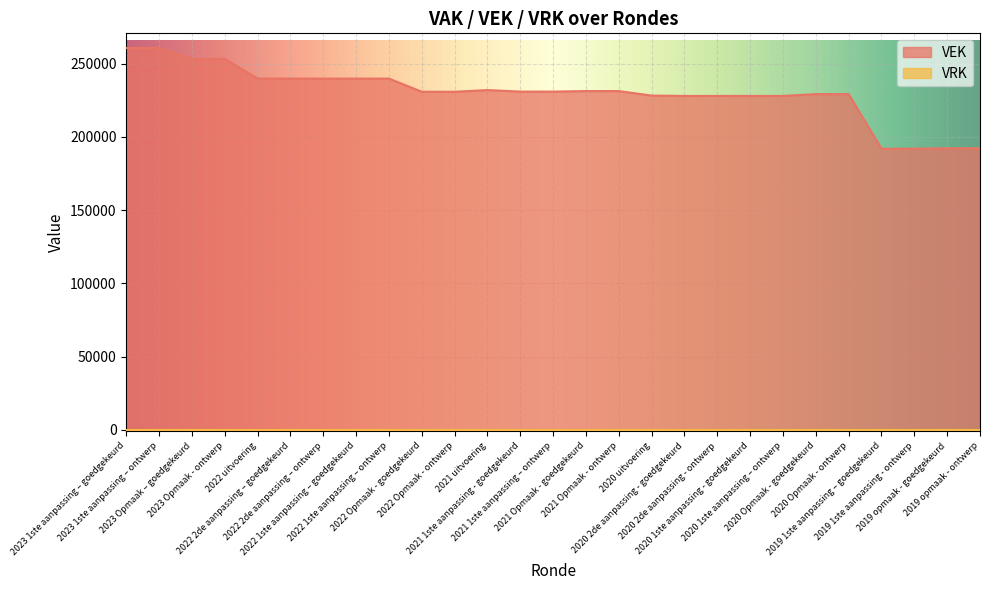

Reading left to right, extract all data points from this chart.

260629	260629	253172	253172	239743	239746	239746	239746	239746	230765	230765	231922	230878	230878	231235	231235	228167	227917	227917	227917	227917	229154	229154	191899	191899	192195	192195